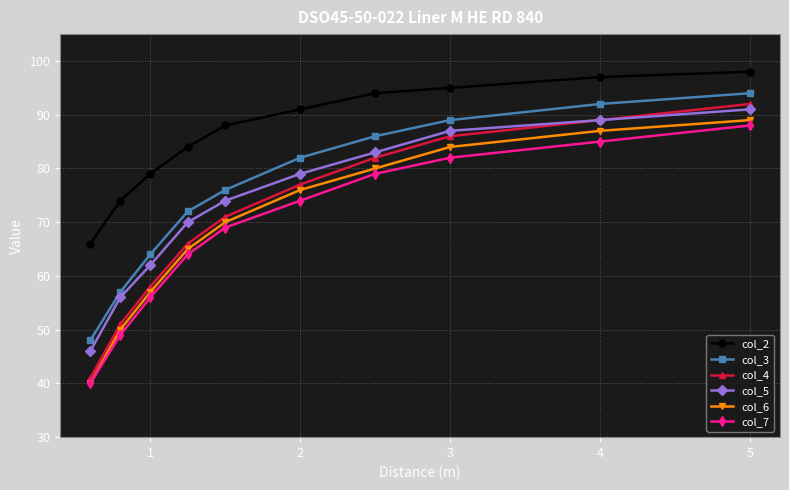

True or false: col_3 has more than 2 interior local peaks.

False